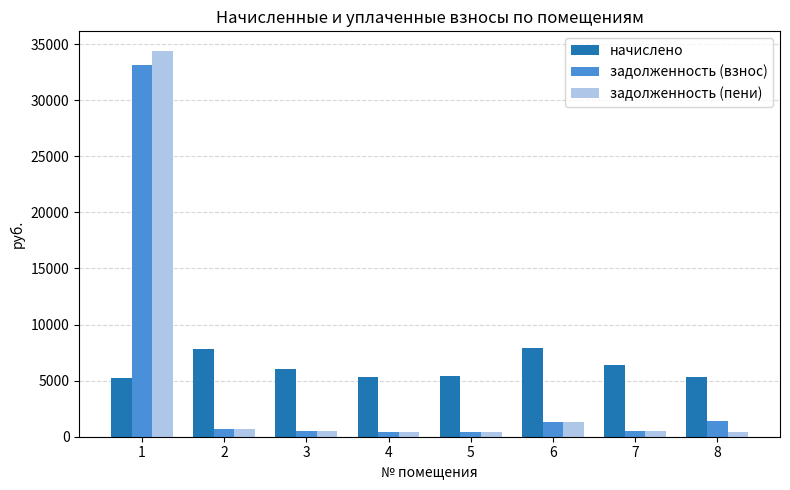

What is the lowest value of the начислено series?

5208.0